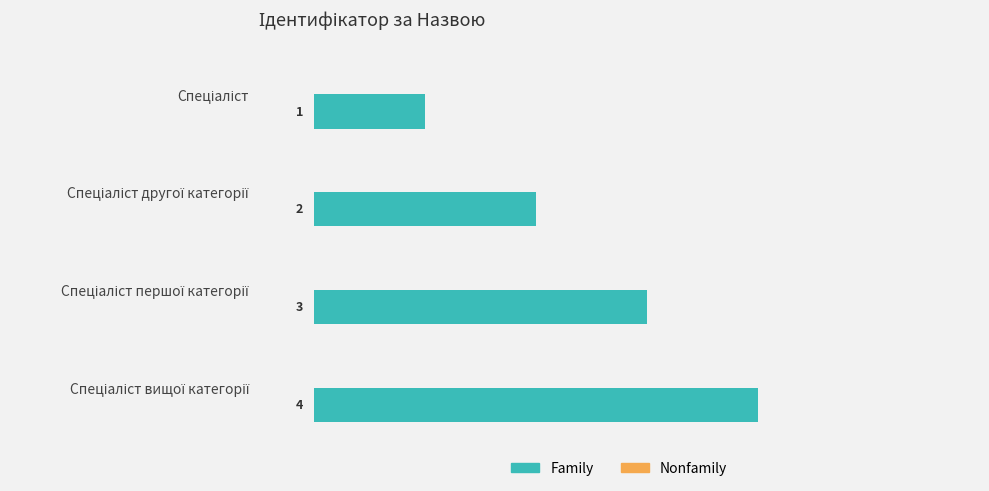

What is the value of the 4th bar from the top?

4